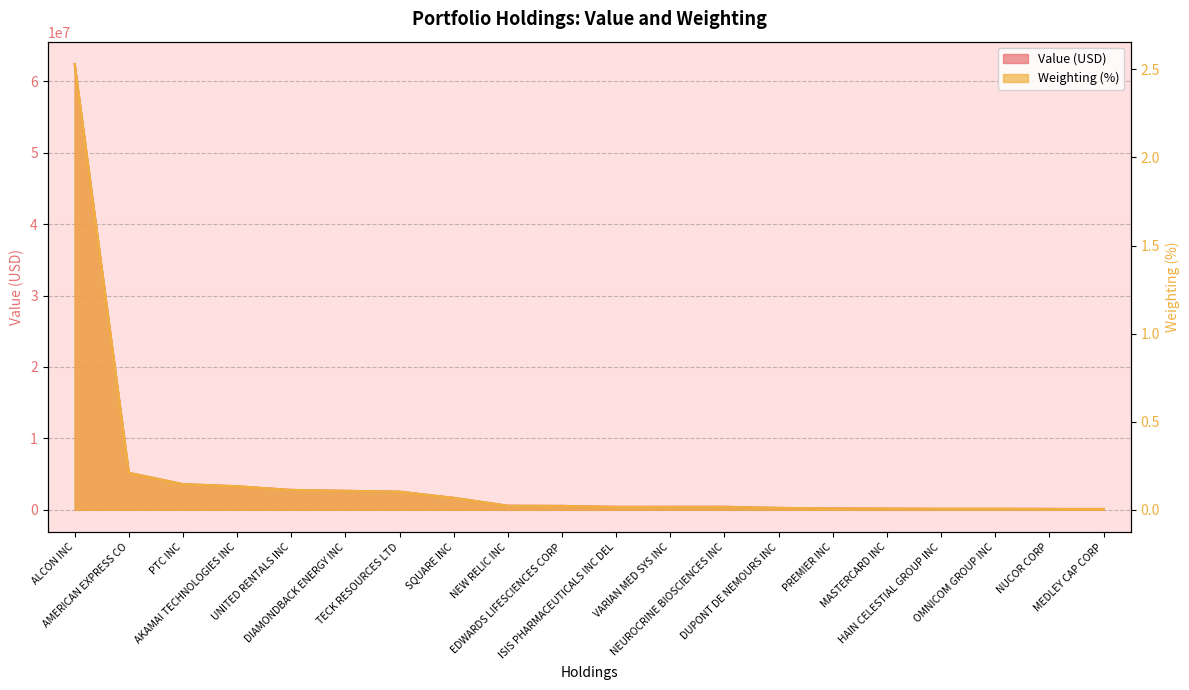

List the series in order of their overall mean, highest first.

Value, Weighting